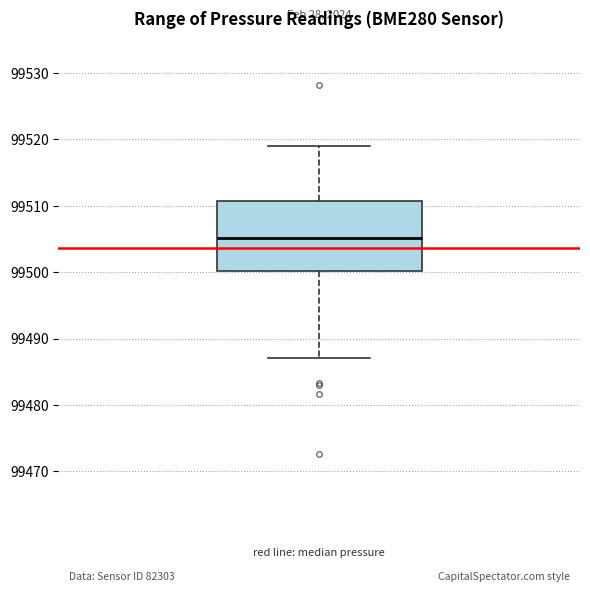

Where is the upper edge of the box on the y-axis? The values are not printed on the chart, so give them approximately, as read against the axis.

99511